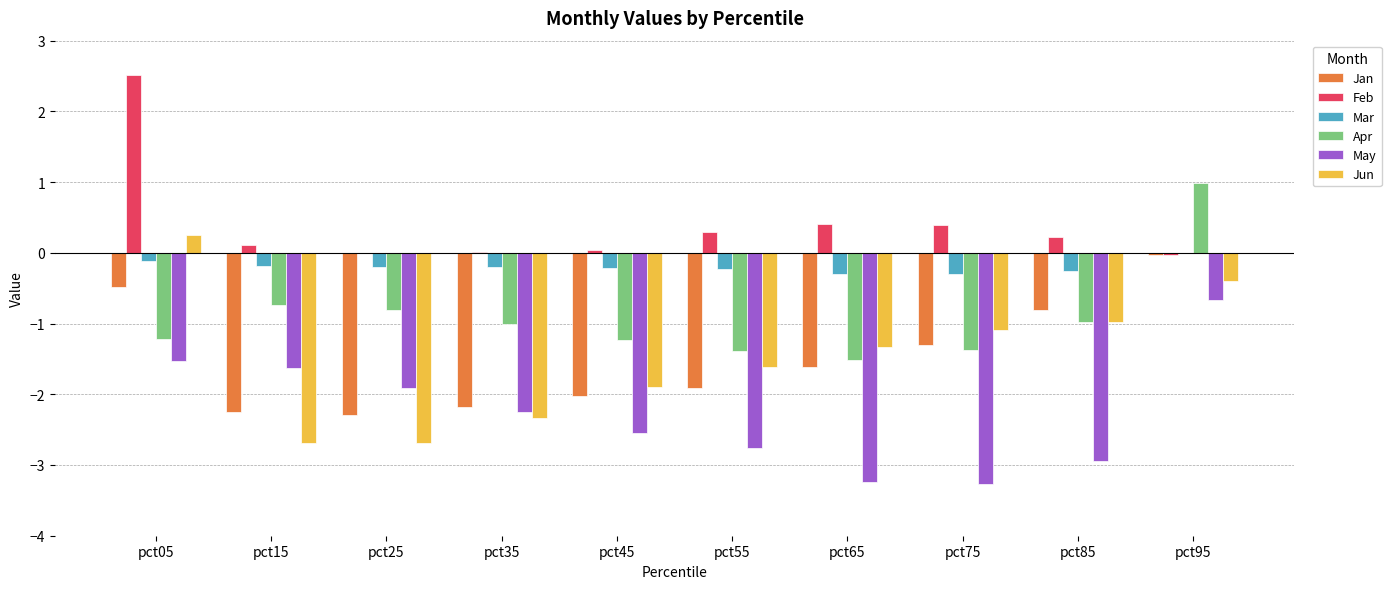

What is the difference between the Apr values at pct15 and pct75?

0.6